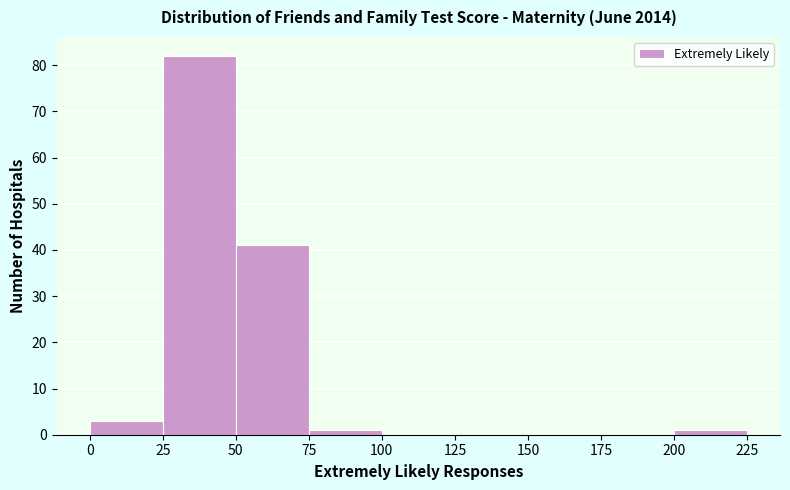

What is the height of the bar covering 200 to 225 on the x-axis? The values are not printed on the chart, so give them approximately, as read against the axis.

1